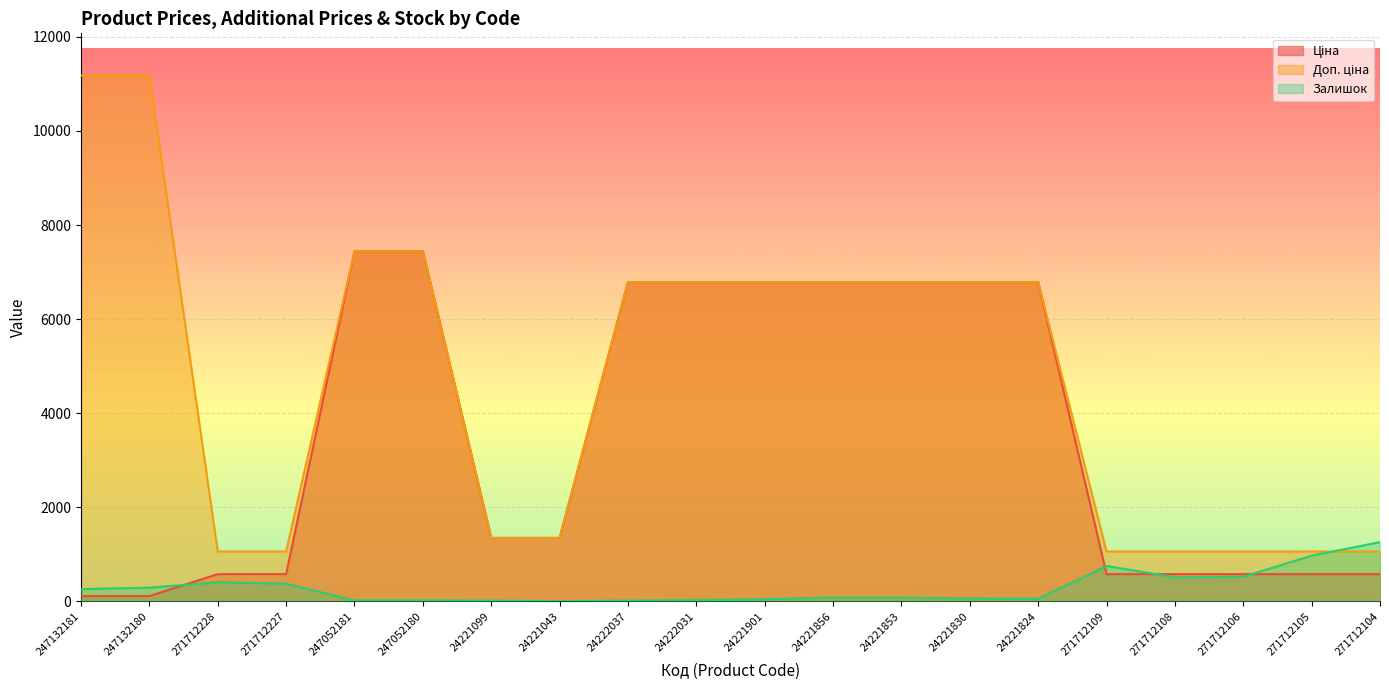

What value does the Ціна series have at 271712108?

578.1